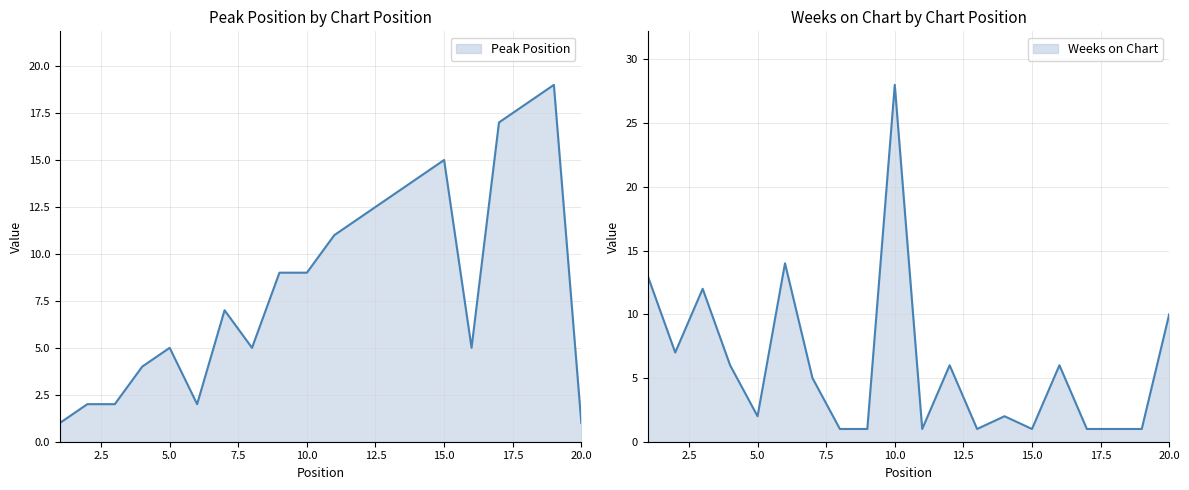

What is the highest value of the Peak Position (line) series?

19